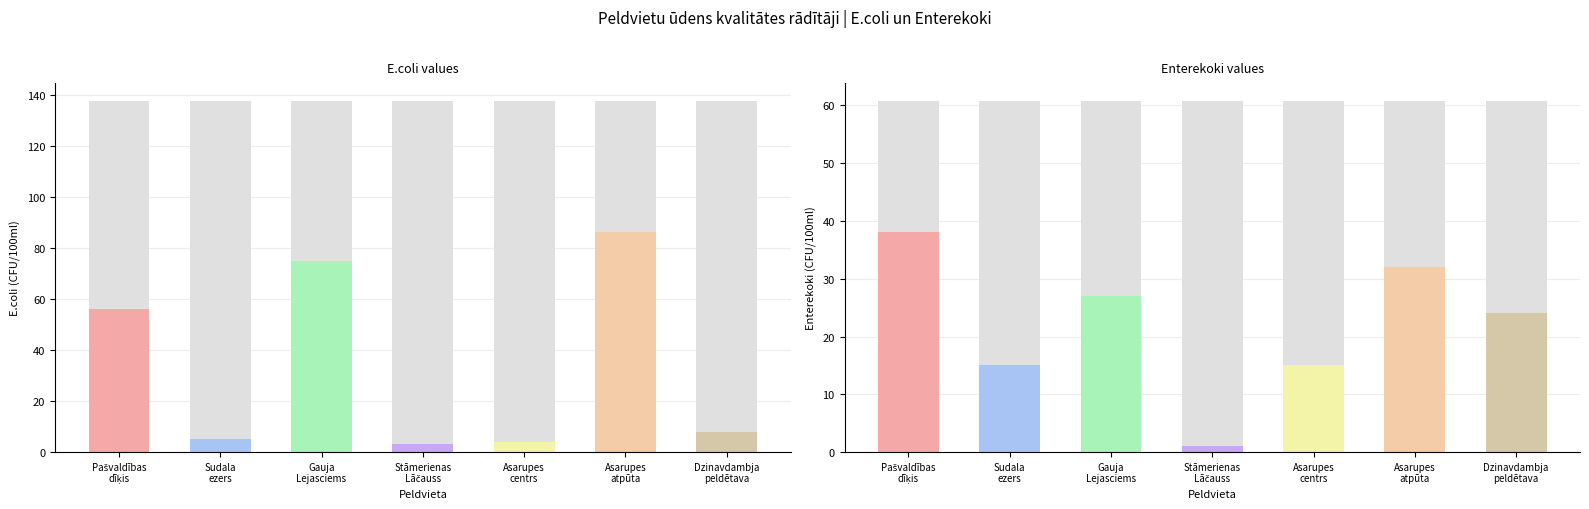

How many series are shown in this chart?

2